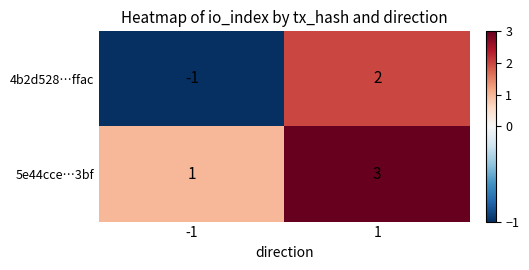

List the series in order of their overall mean, highest first.

5e44cce…3bf, 4b2d528…ffac